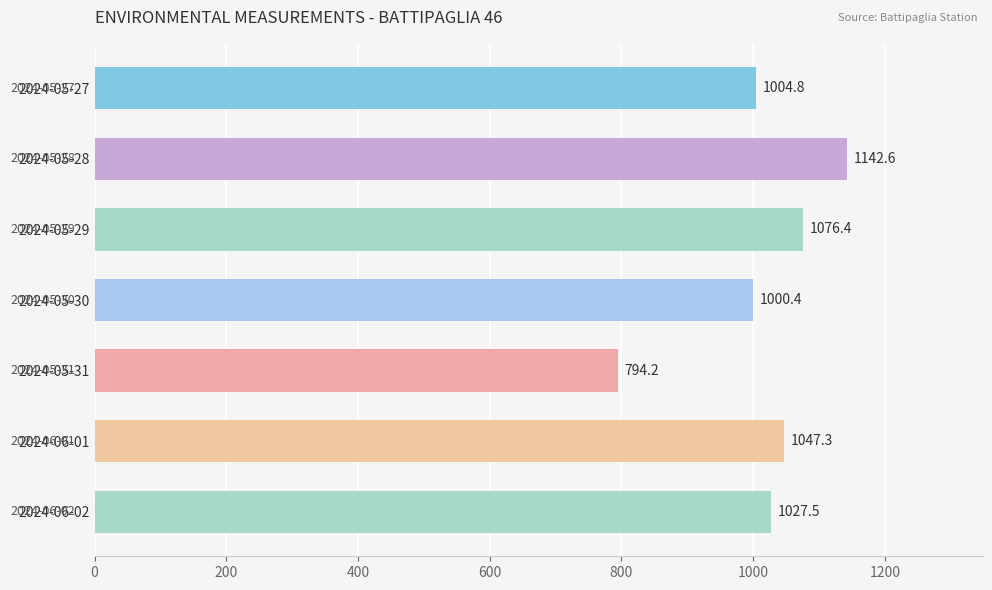

What position from the bottom is 2024-06-02?

1